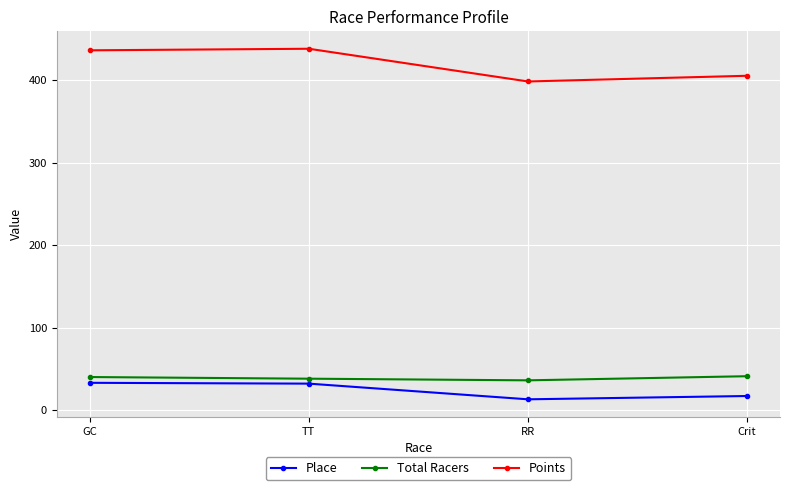

True or false: Place and Total Racers cross at least once.

False